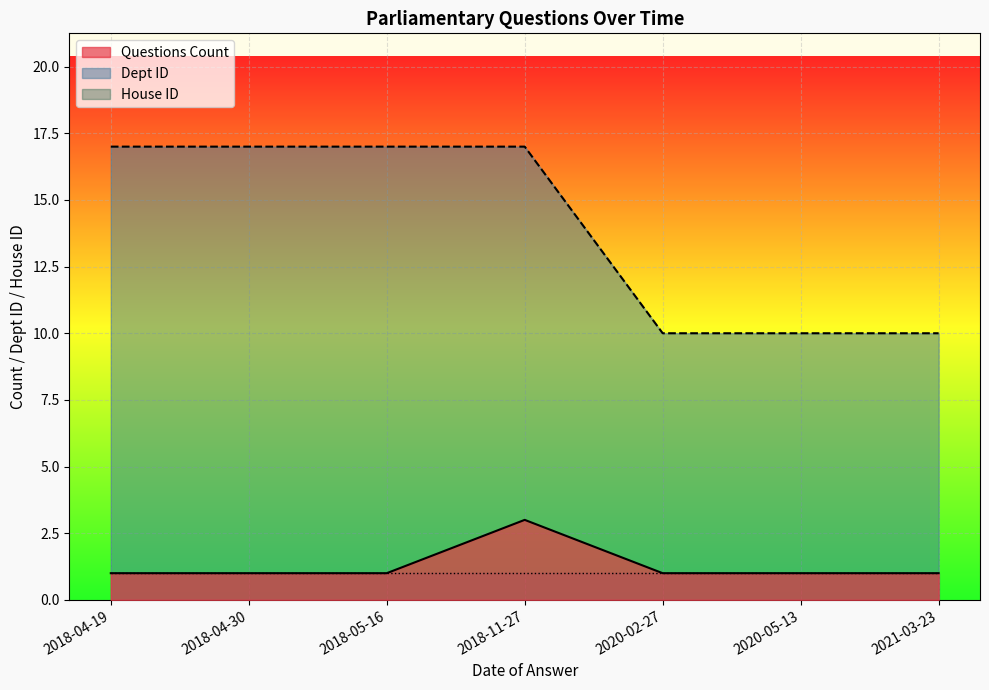

What position from the left is 2020-02-27?

5